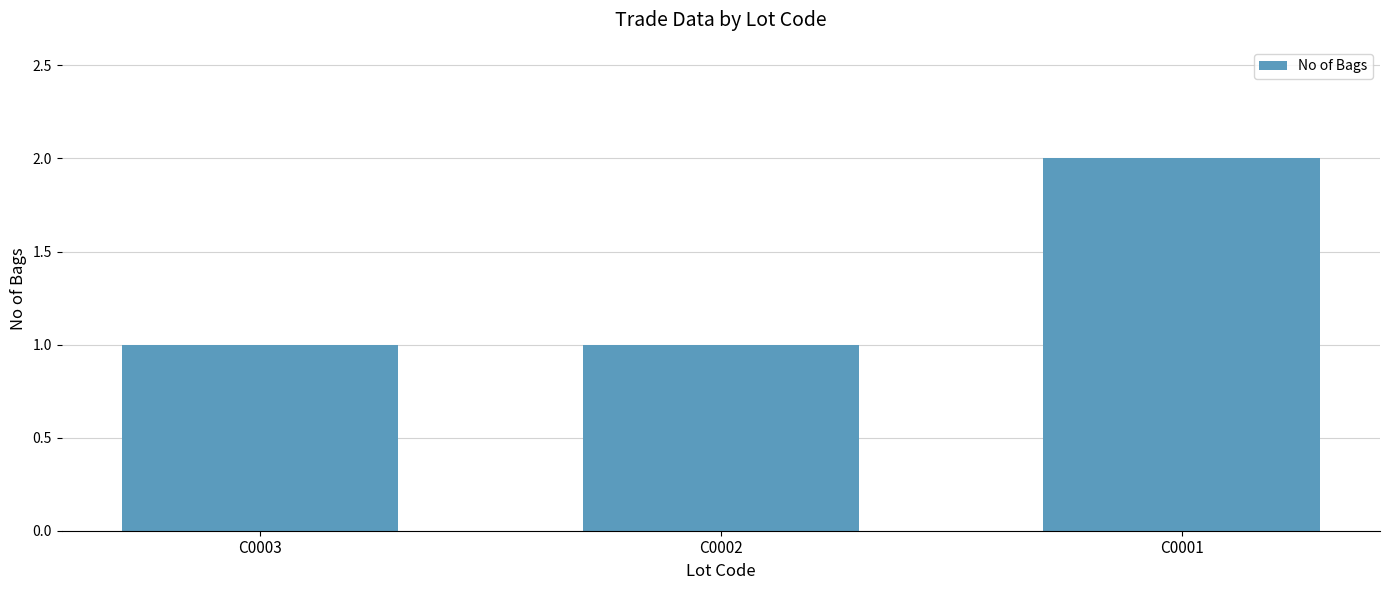

Approximately how many times larger is the value at C0001 compared to C0002?

2.0